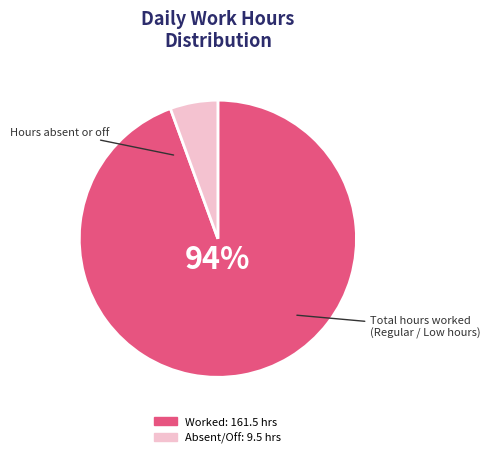

To the nearest percent, what is the average slice percentage?

50%